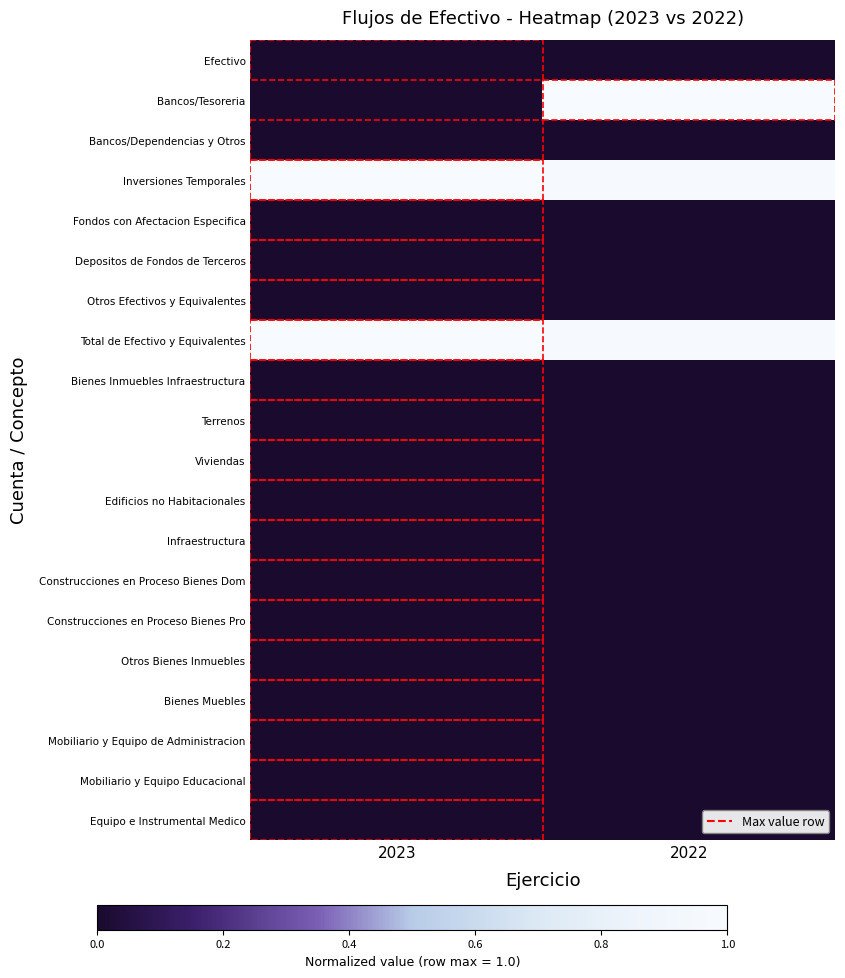

Reading right to left, what are all the values shown in this chart?

Efectivo: 2022=0.0	2023=0.0
Bancos/Tesoreria: 2022=1.0	2023=0.0
Bancos/Dependencias y Otros: 2022=0.0	2023=0.0
Inversiones Temporales: 2022=1.0	2023=1.0
Fondos con Afectacion Especifica: 2022=0.0	2023=0.0
Depositos de Fondos de Terceros: 2022=0.0	2023=0.0
Otros Efectivos y Equivalentes: 2022=0.0	2023=0.0
Total de Efectivo y Equivalentes: 2022=1.0	2023=1.0
Bienes Inmuebles Infraestructura: 2022=0.0	2023=0.0
Terrenos: 2022=0.0	2023=0.0
Viviendas: 2022=0.0	2023=0.0
Edificios no Habitacionales: 2022=0.0	2023=0.0
Infraestructura: 2022=0.0	2023=0.0
Construcciones en Proceso Bienes Dom: 2022=0.0	2023=0.0
Construcciones en Proceso Bienes Pro: 2022=0.0	2023=0.0
Otros Bienes Inmuebles: 2022=0.0	2023=0.0
Bienes Muebles: 2022=0.0	2023=0.0
Mobiliario y Equipo de Administracion: 2022=0.0	2023=0.0
Mobiliario y Equipo Educacional: 2022=0.0	2023=0.0
Equipo e Instrumental Medico: 2022=0.0	2023=0.0